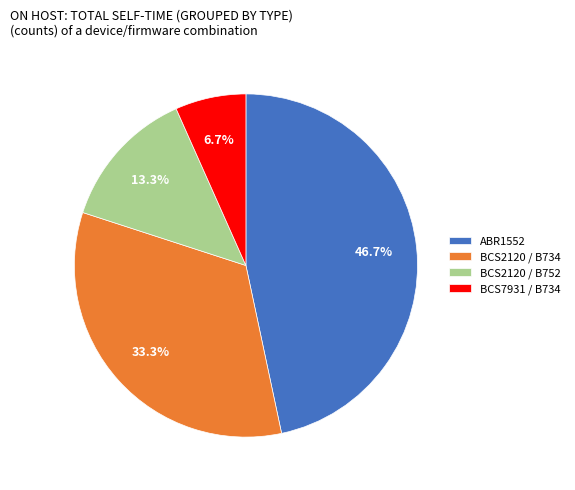

Is there any slice that represents more than half of the pie?

No